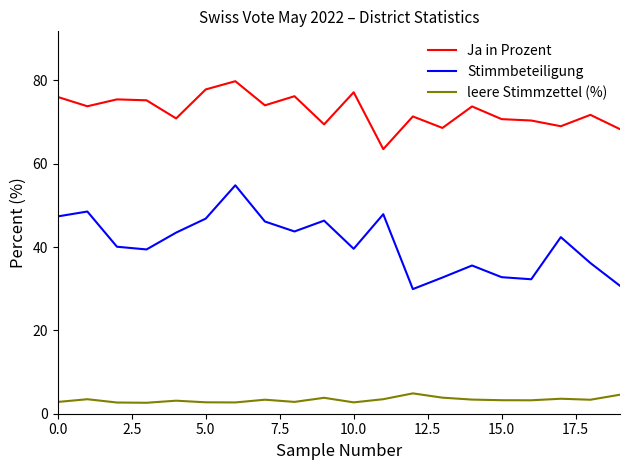

Which series has the largest total across all categories?

Ja in Prozent